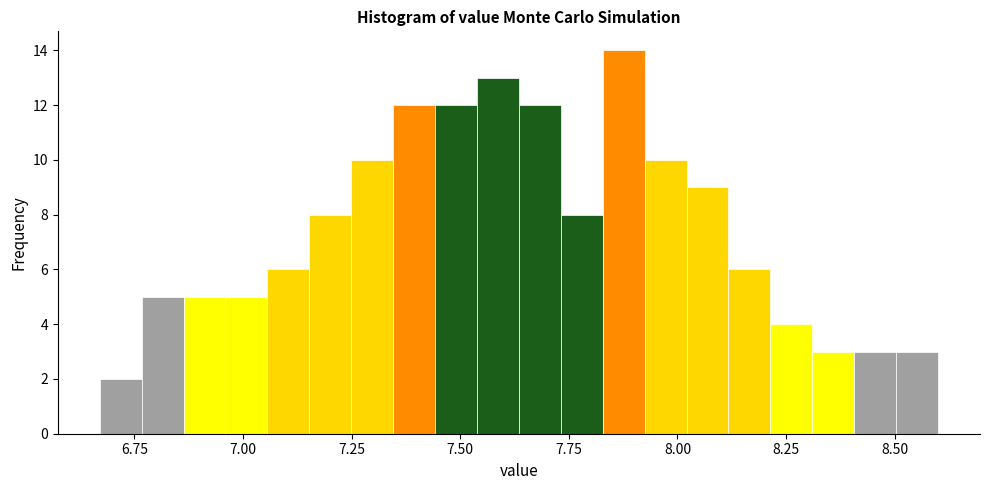

Read against the x-axis, roughly where is the centre of the tallest bar?

7.90